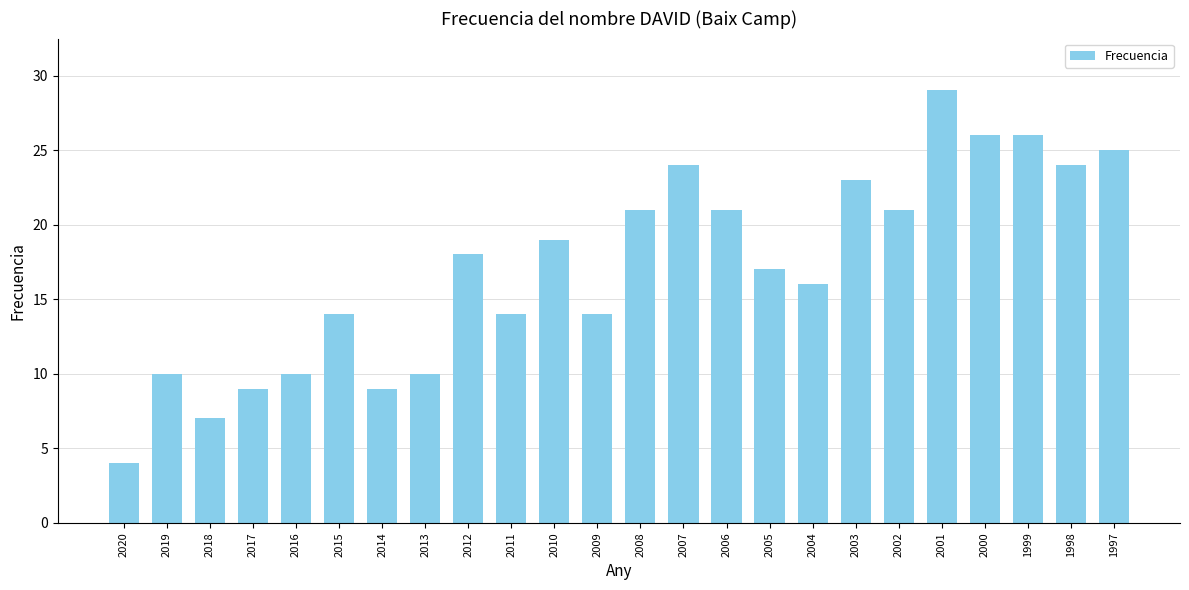

Reading left to right, extract all data points from this chart.

2020=4	2019=10	2018=7	2017=9	2016=10	2015=14	2014=9	2013=10	2012=18	2011=14	2010=19	2009=14	2008=21	2007=24	2006=21	2005=17	2004=16	2003=23	2002=21	2001=29	2000=26	1999=26	1998=24	1997=25